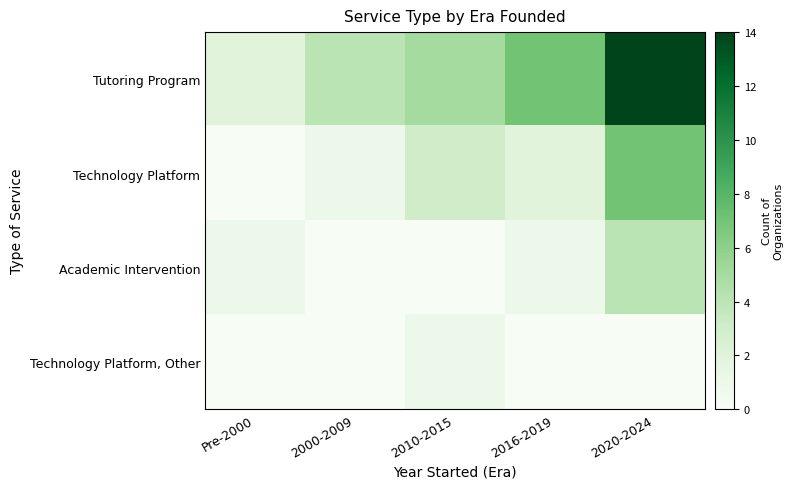

What is the spread (max minus min) of values at 2010-2015?

5